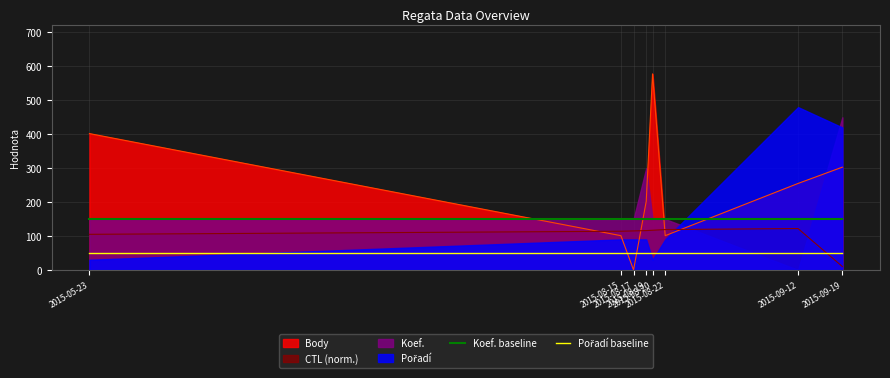

What is the approximate value of Pořadí baseline at 2015-08-20?

50